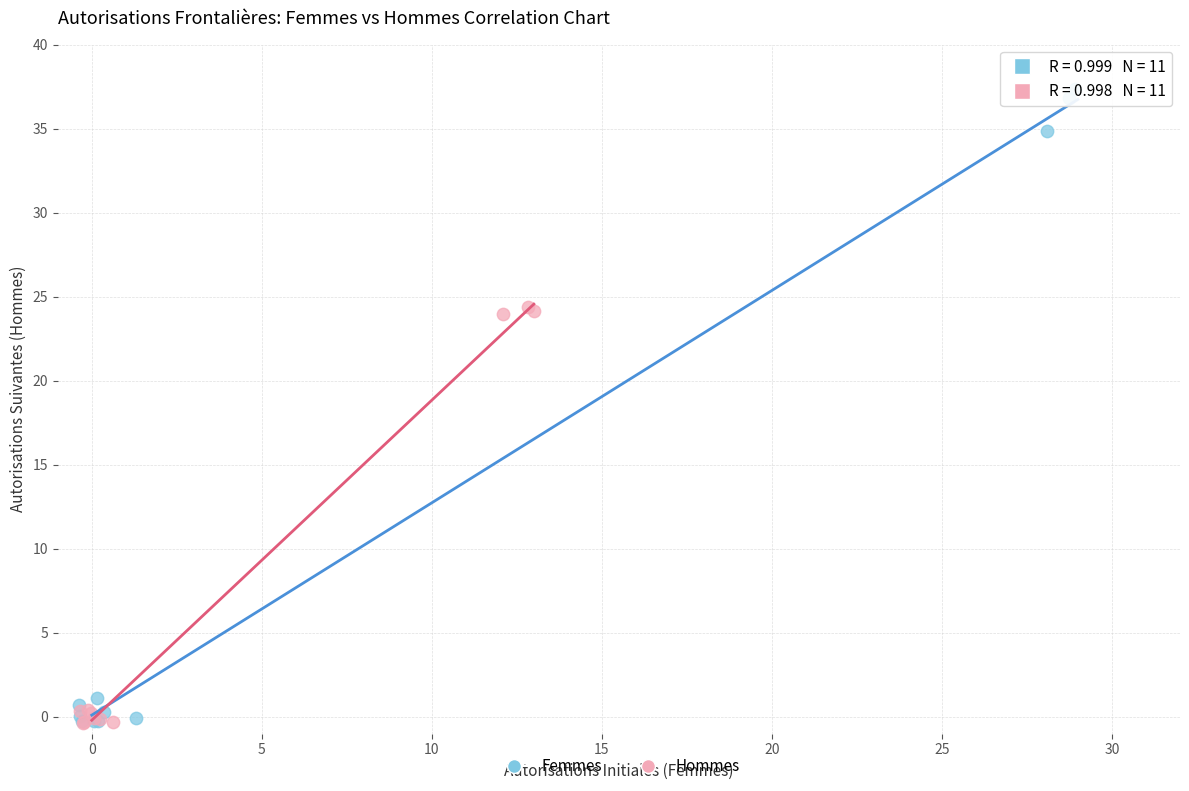

Which series contains the highest Y value?

Femmes